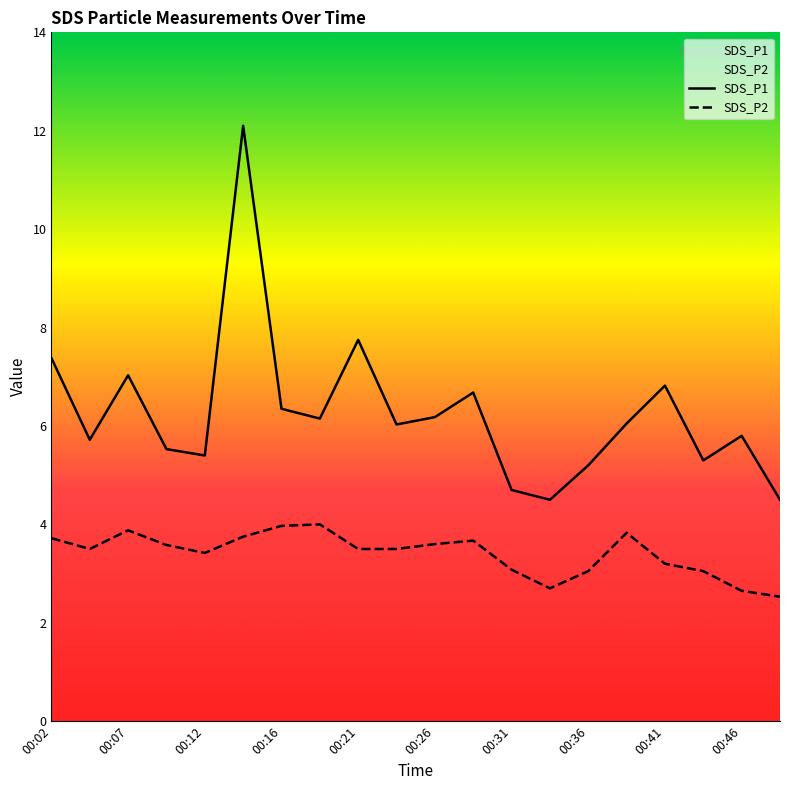

How many data points in SDS_P2 are above 3?

17